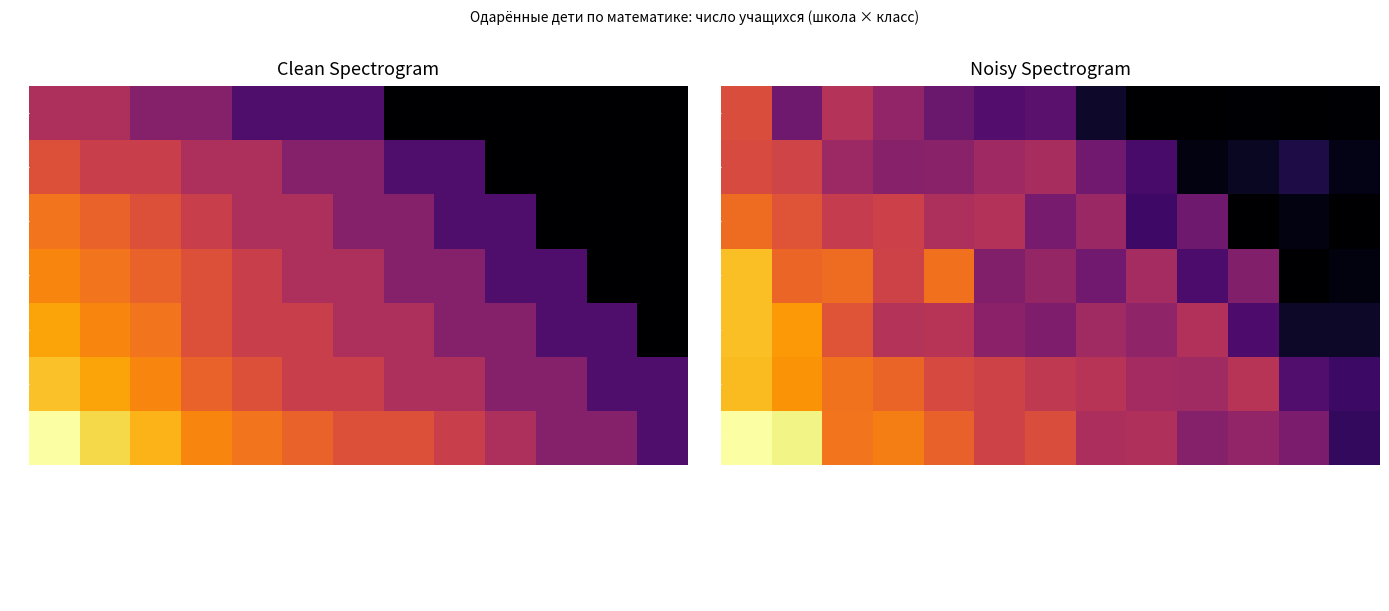

What is the maximum value for 8?

0.9